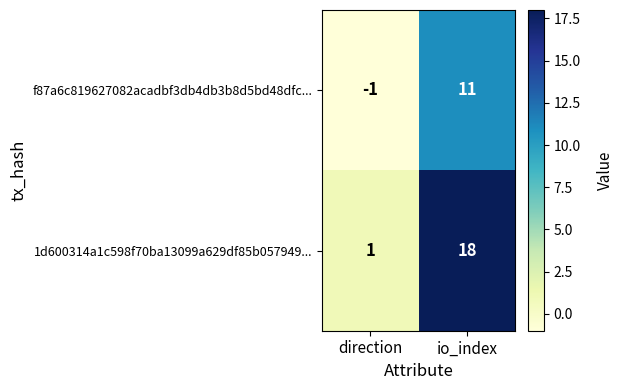

What is the smallest value displayed?

-1